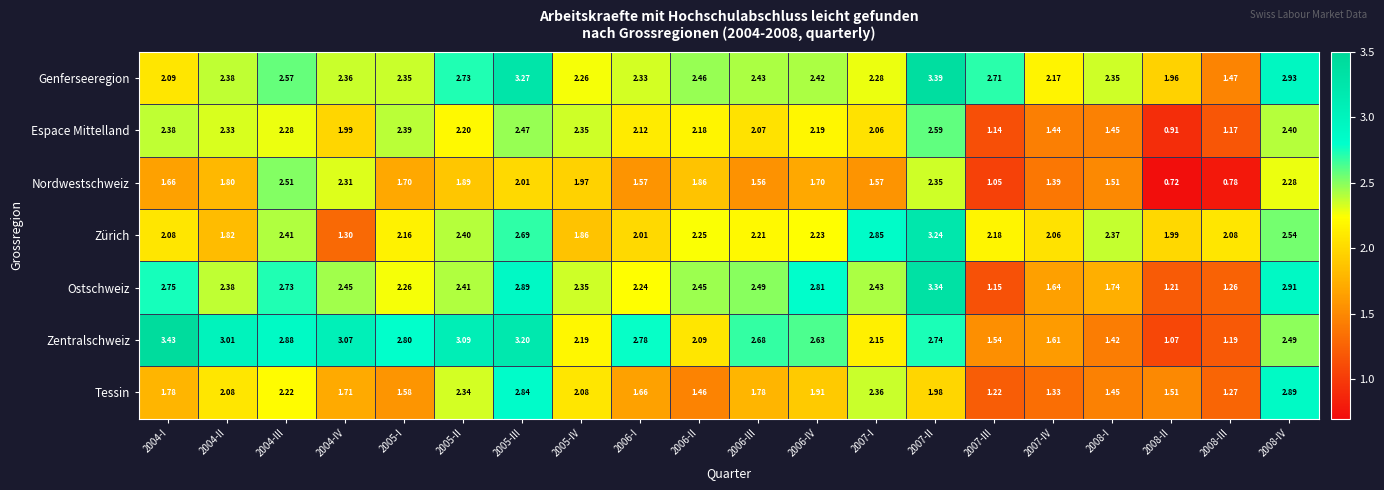

Which series has the widest spread of values?

Zentralschweiz